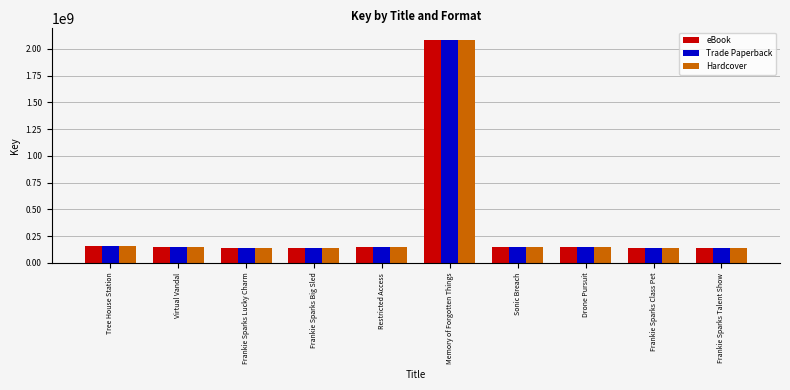

At which category is the sum across all series the highest?

Memory of Forgotten Things